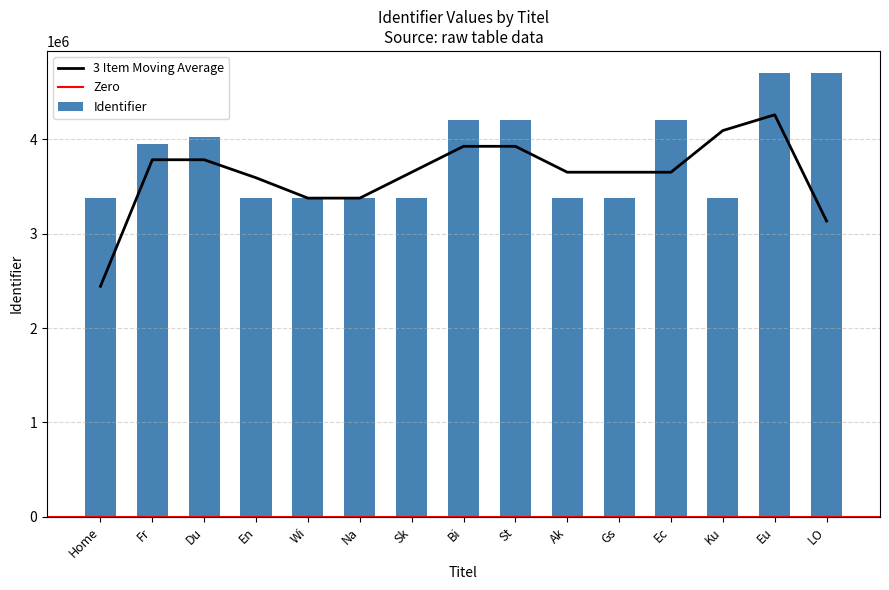

Where is the data nearest to the value 4038611?

Du